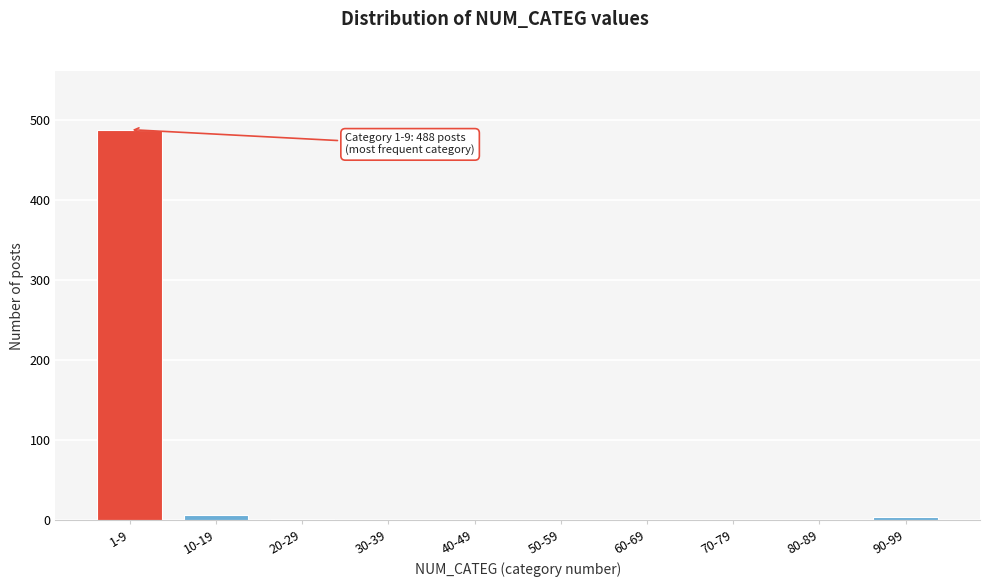

Between 50-59 and 1-9, which is larger?

1-9